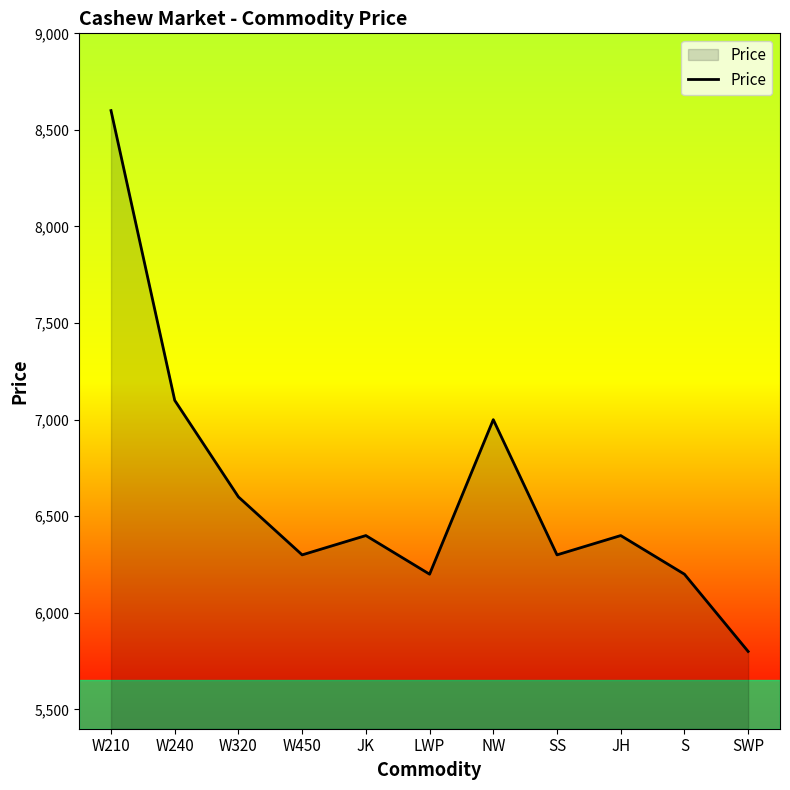

True or false: the data has more than 0 interior local peaks.

True